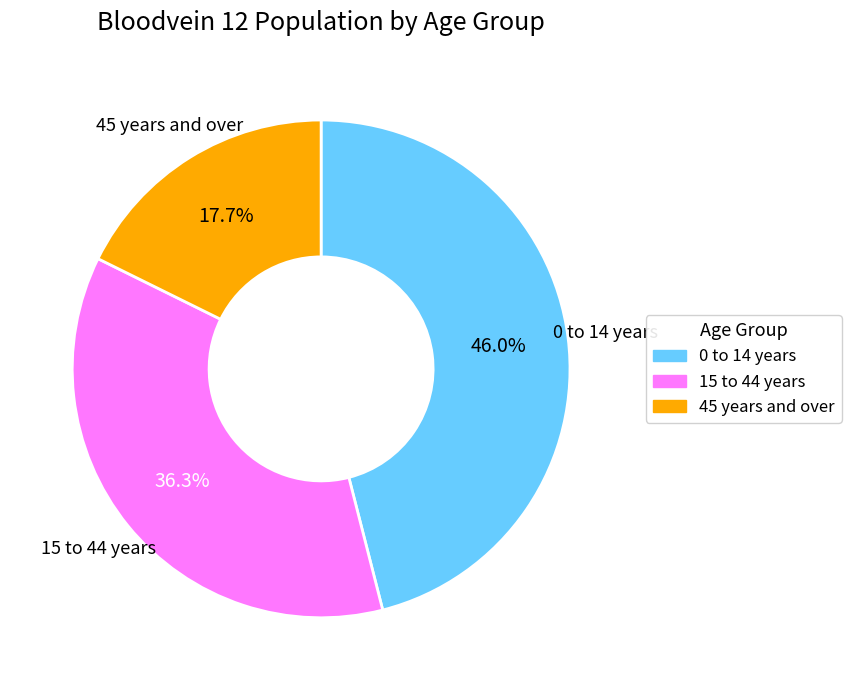

To the nearest percent, what is the difference between the largest and smallest slice percentages?

28%